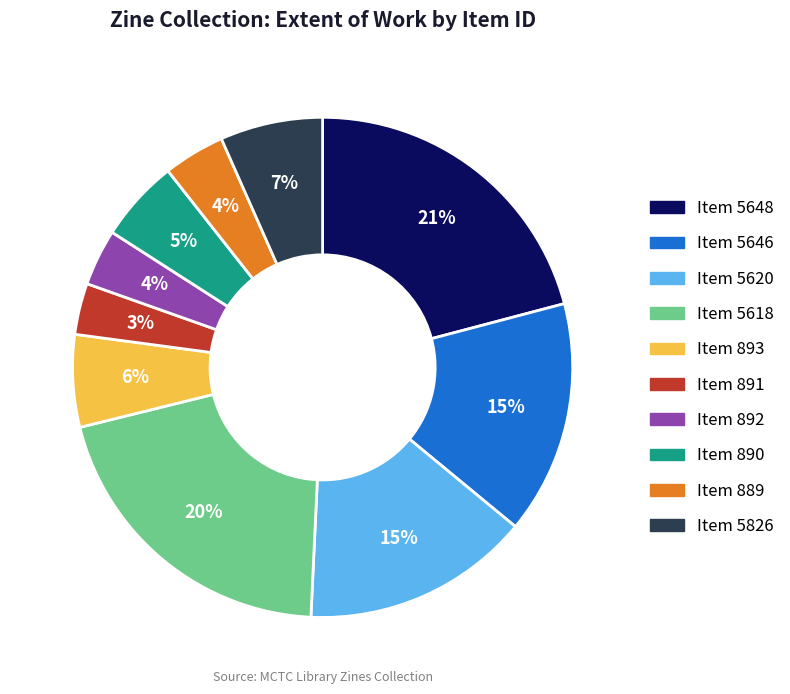

Is there a majority slice in this chart?

No